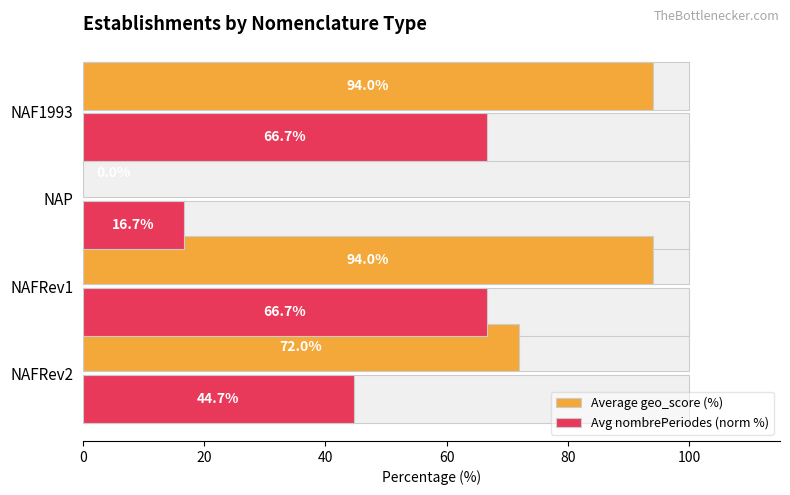

What is the approximate value of Average geo_score (%) at NAF1993?

94.0